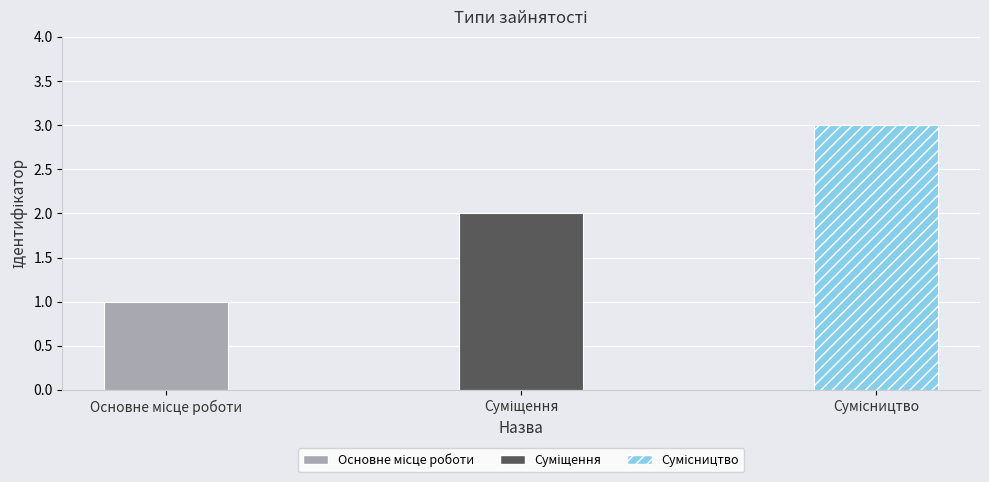

What is the sum of all values?

6